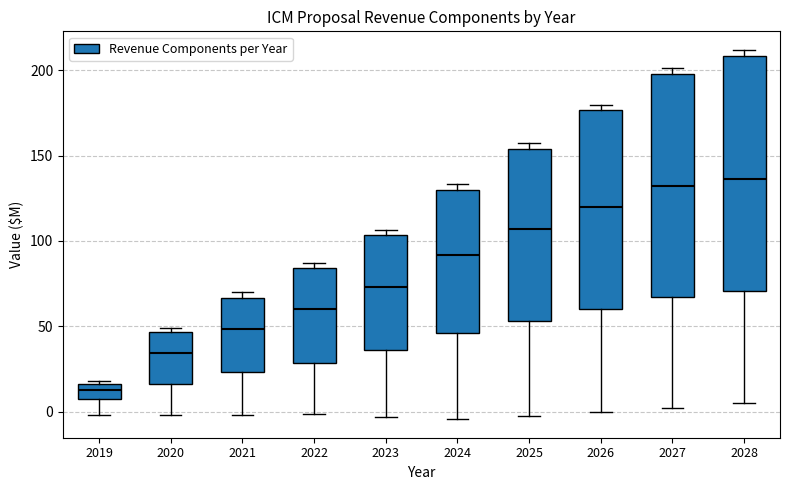

Which box has the lowest median line?

2019